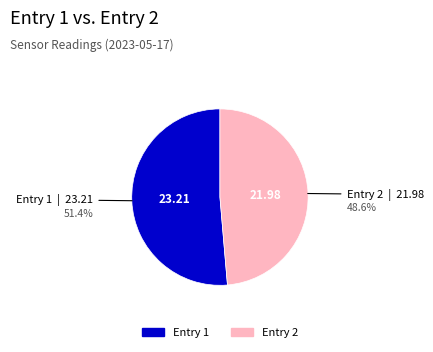

Does any single category account for the majority?

Yes